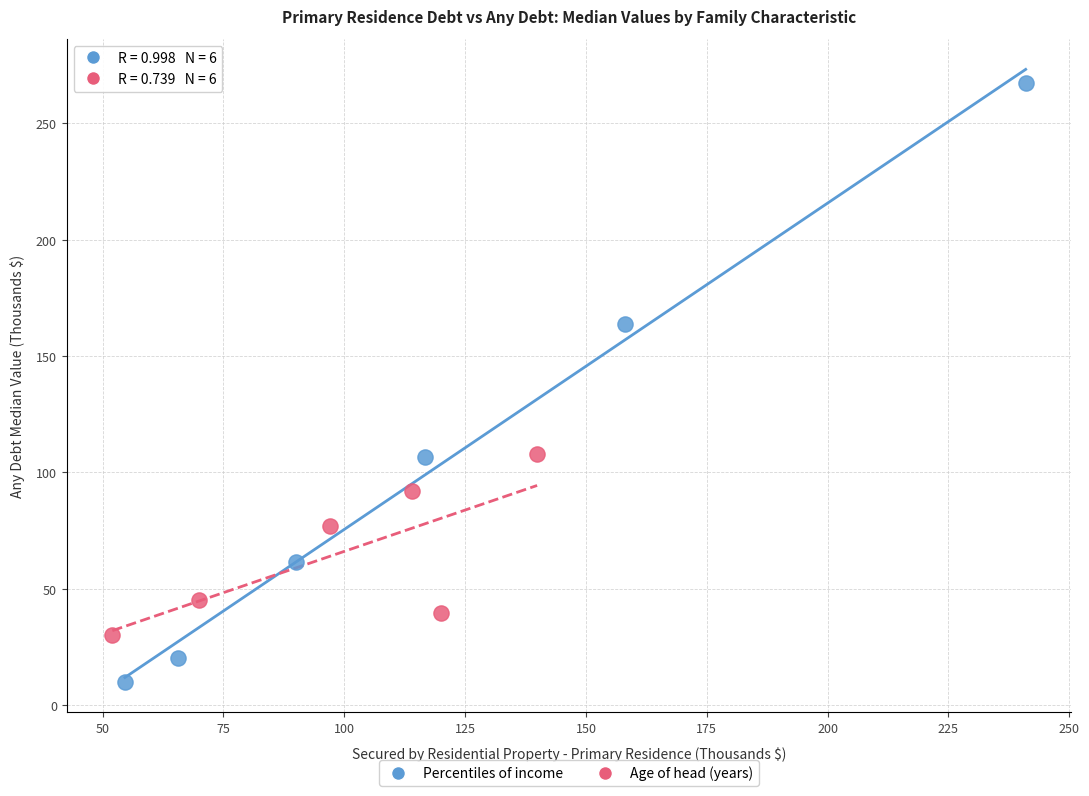

Which series reaches the minimum Y coordinate?

Percentiles of income